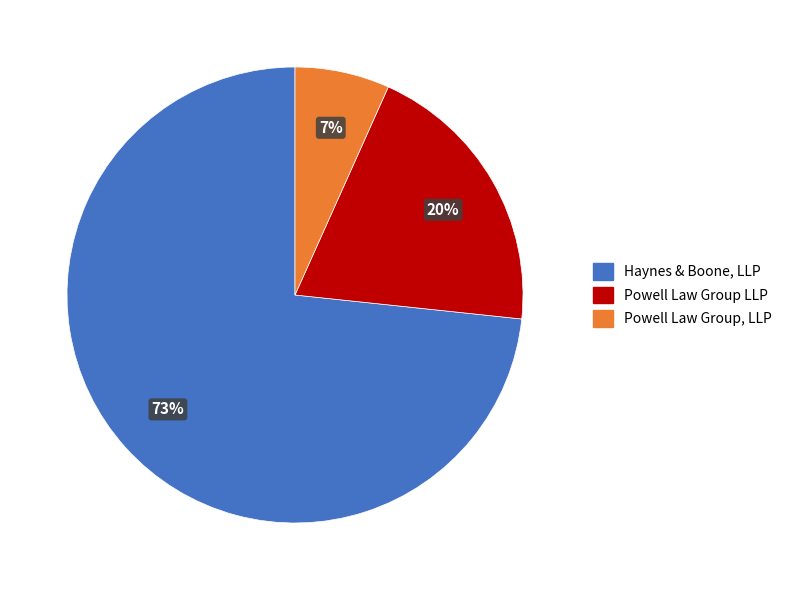

Between Haynes & Boone, LLP and Powell Law Group, LLP, which is larger?

Haynes & Boone, LLP